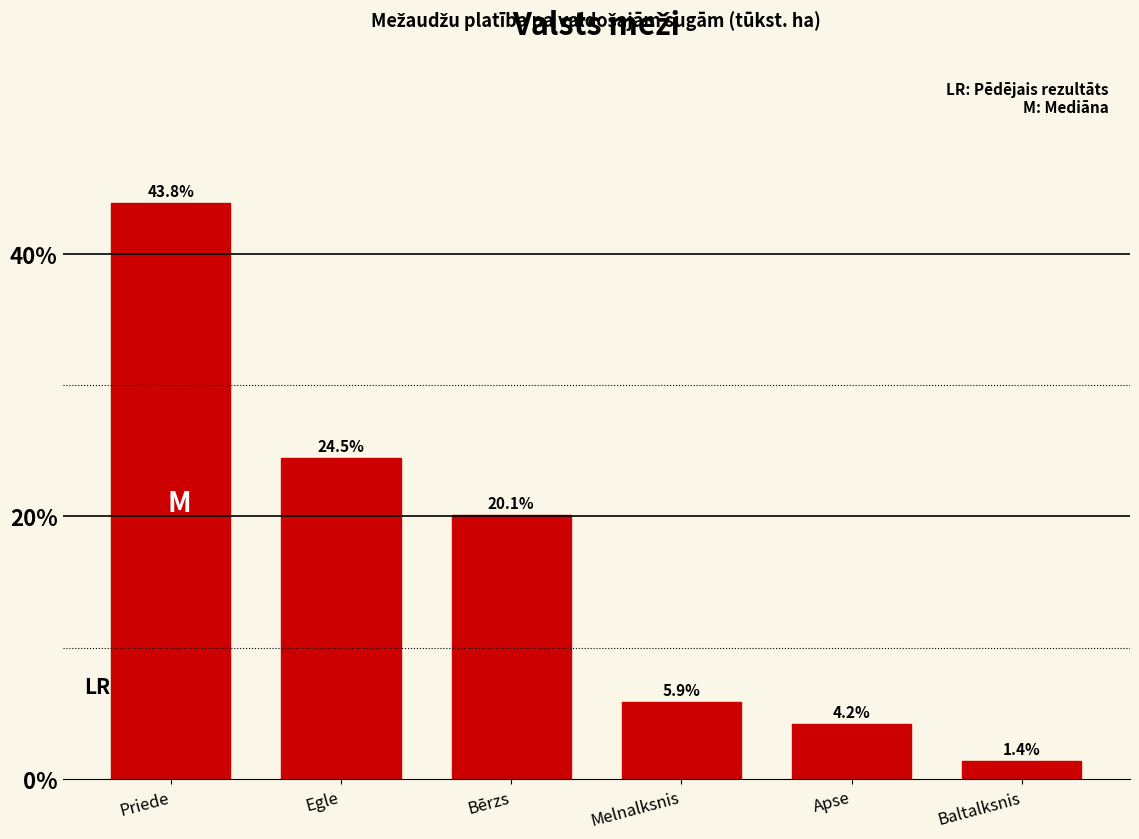

Reading left to right, extract all data points from this chart.

Priede=43.8	Egle=24.5	Bērzs=20.1	Melnalksnis=5.9	Apse=4.2	Baltalksnis=1.4